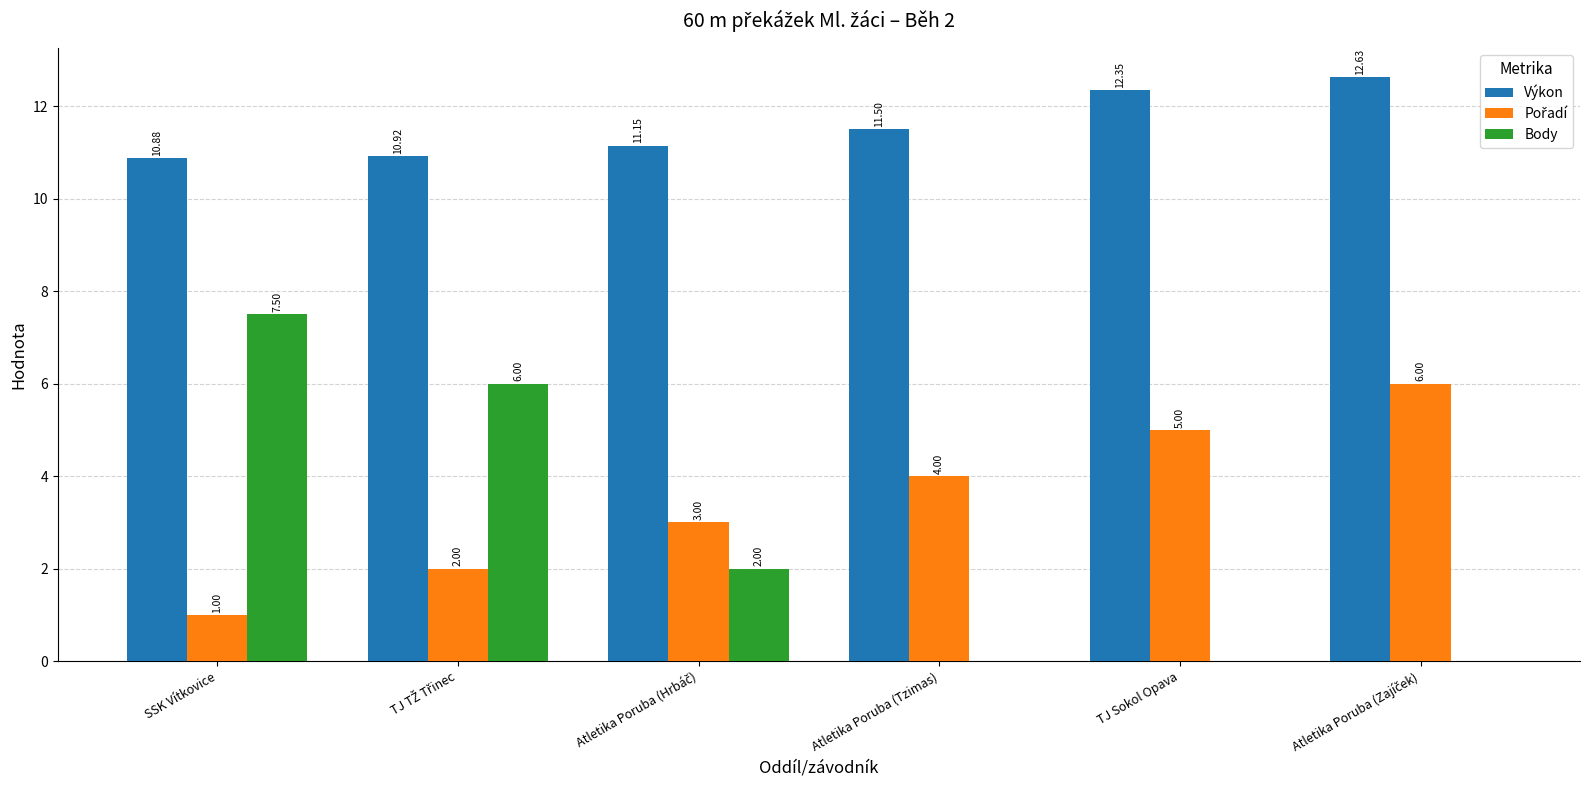

Which series has the largest total across all categories?

Výkon